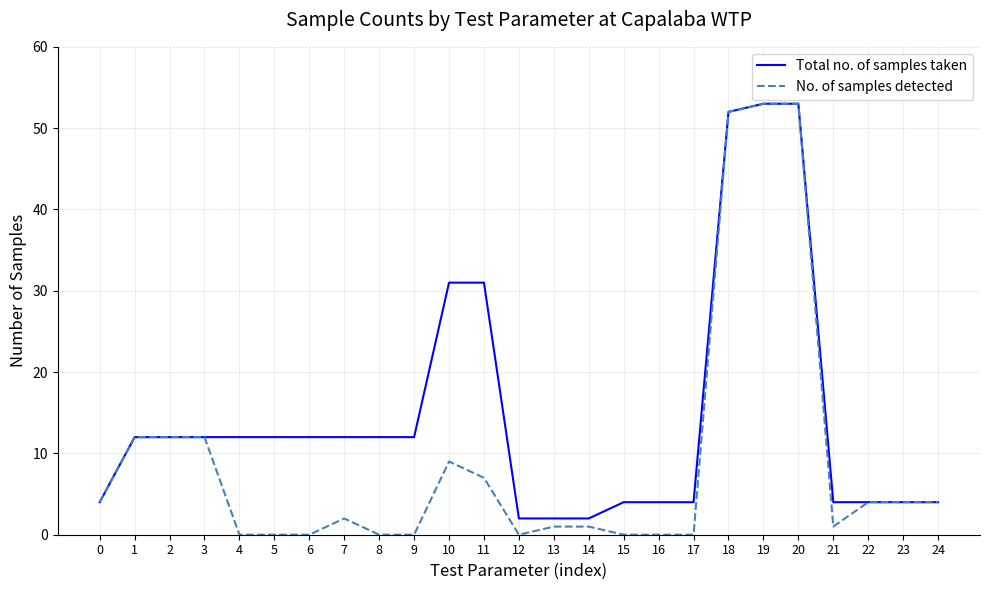

What is the sum of the No. of samples detected values at 8 and 19?

53